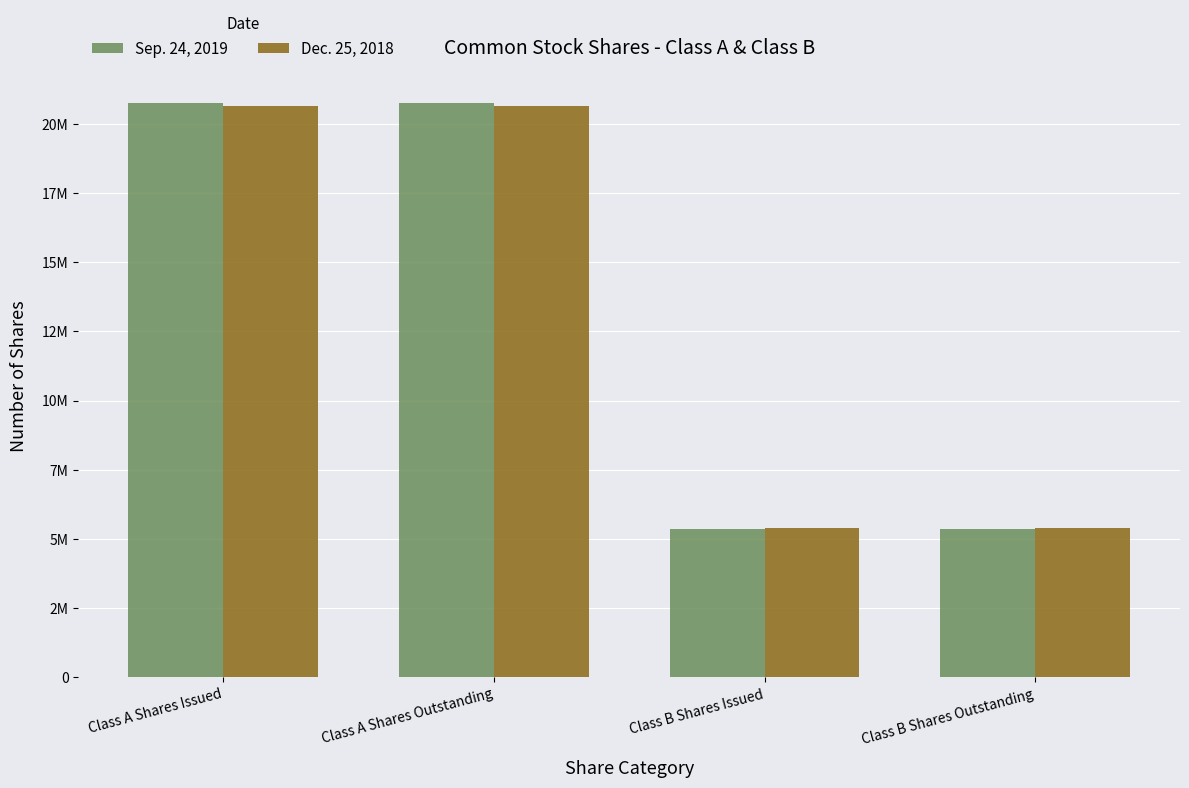

What is the difference between the Sep. 24, 2019 values at Class A Shares Issued and Class B Shares Issued?

15410163